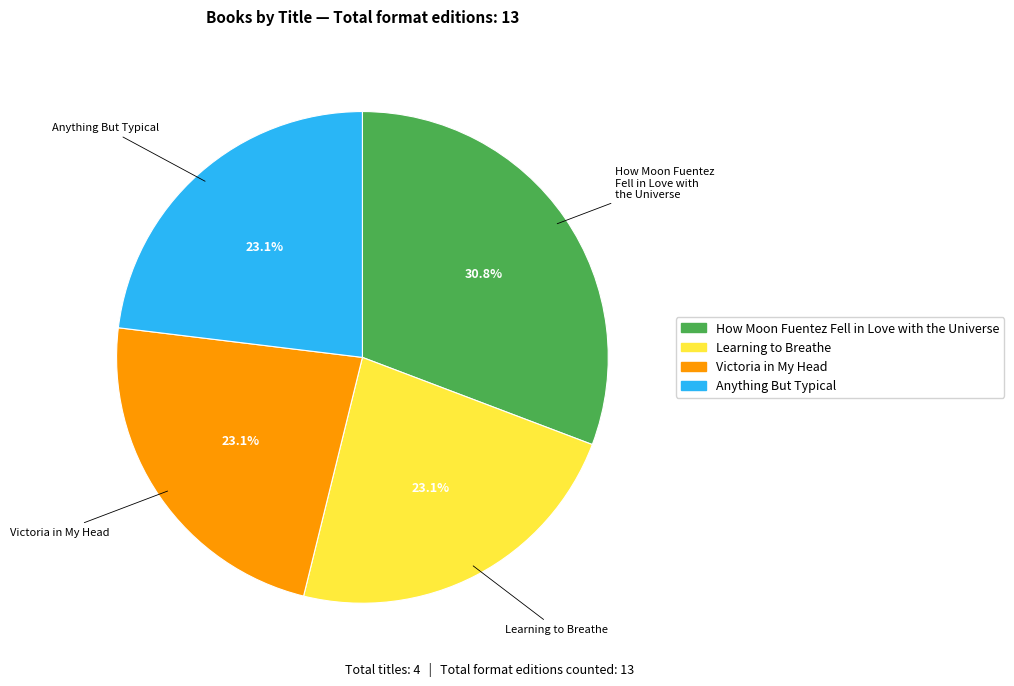

What percentage is the How Moon Fuentez Fell in Love with the Universe slice, to the nearest percent?

31%